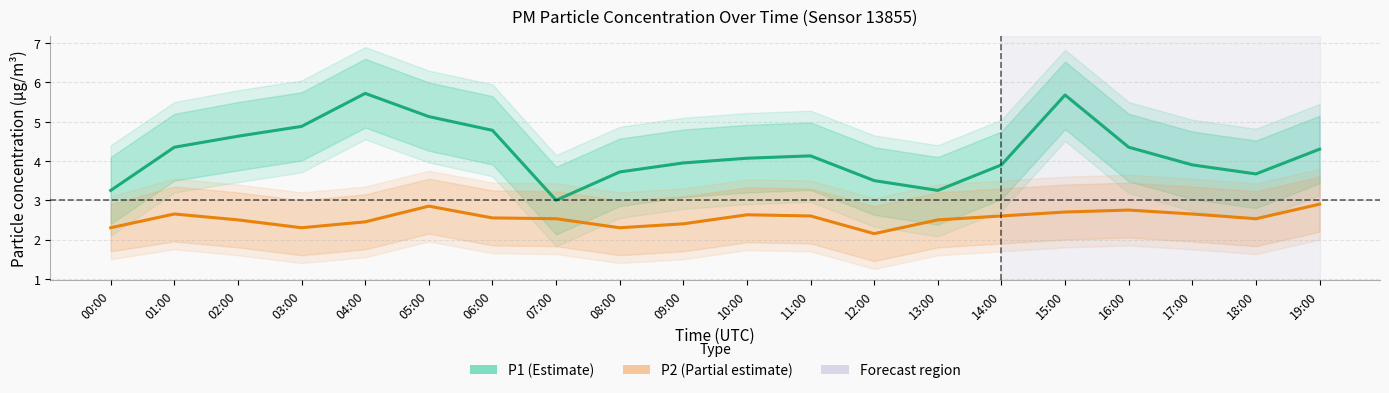

Reading left to right, extract all data points from this chart.

P1: 00:00=3.2	01:00=4.3	02:00=4.6	03:00=4.9	04:00=5.7	05:00=5.1	06:00=4.8	07:00=3.0	08:00=3.7	09:00=4.0	10:00=4.1	11:00=4.1	12:00=3.5	13:00=3.2	14:00=3.9	15:00=5.7	16:00=4.3	17:00=3.9	18:00=3.7	19:00=4.3
P2: 00:00=2.3	01:00=2.6	02:00=2.5	03:00=2.3	04:00=2.5	05:00=2.9	06:00=2.5	07:00=2.5	08:00=2.3	09:00=2.4	10:00=2.6	11:00=2.6	12:00=2.1	13:00=2.5	14:00=2.6	15:00=2.7	16:00=2.8	17:00=2.6	18:00=2.5	19:00=2.9